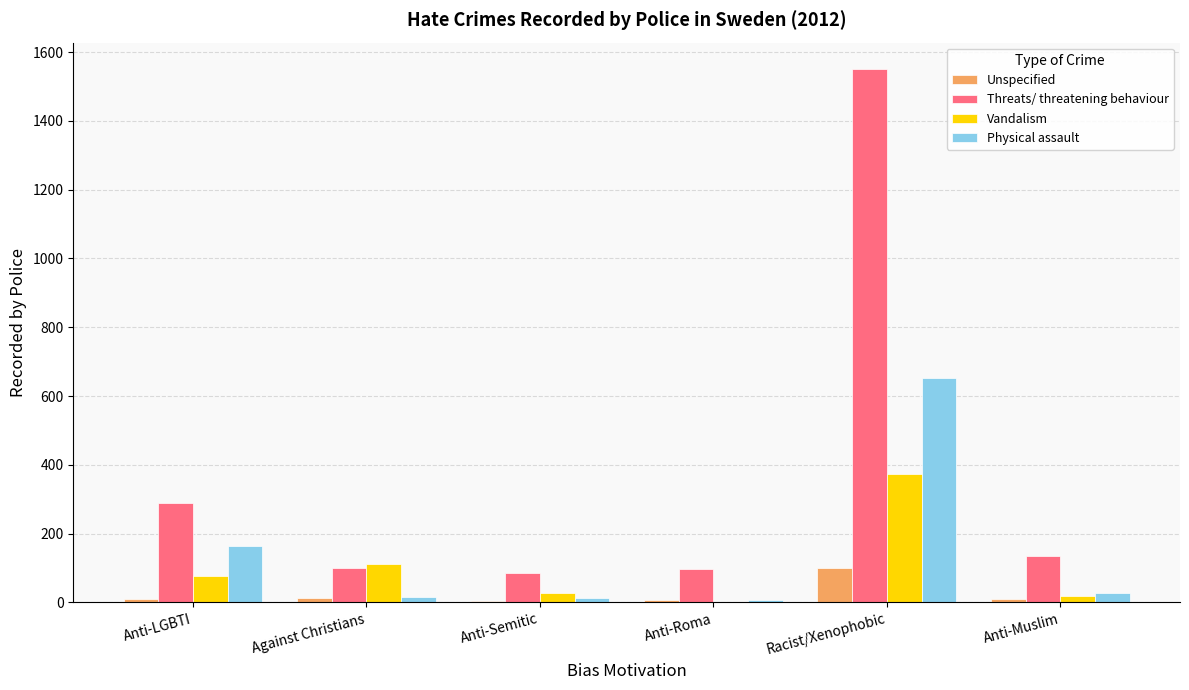

Is the value of Unspecified at Racist/Xenophobic greater than the value of Physical assault at Anti-Semitic?

Yes